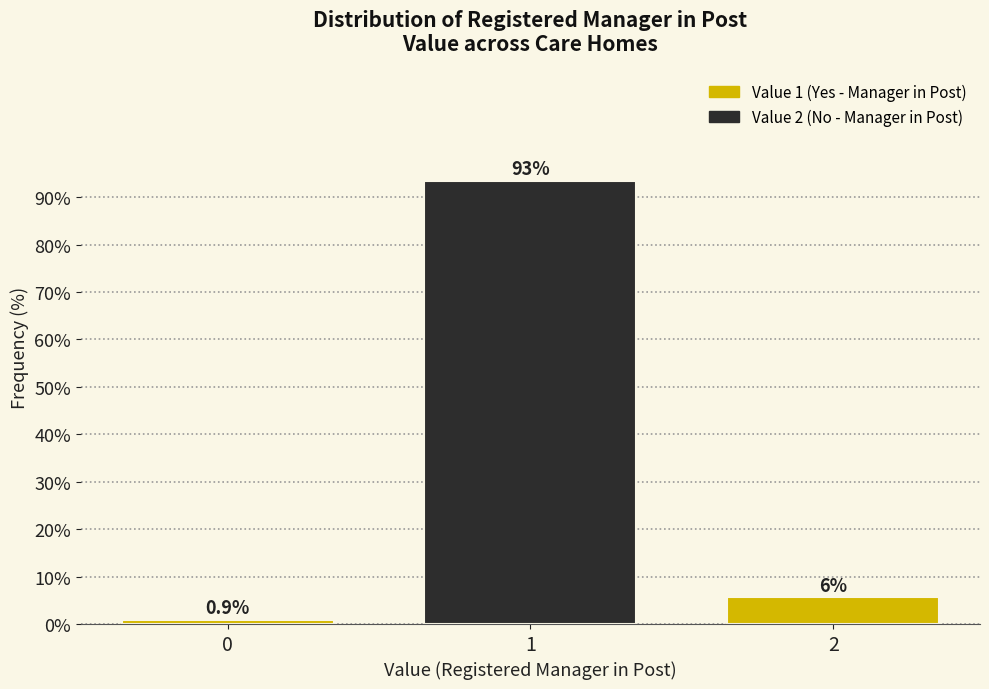

Reading left to right, extract all data points from this chart.

0=0.9	1=93.5	2=5.6